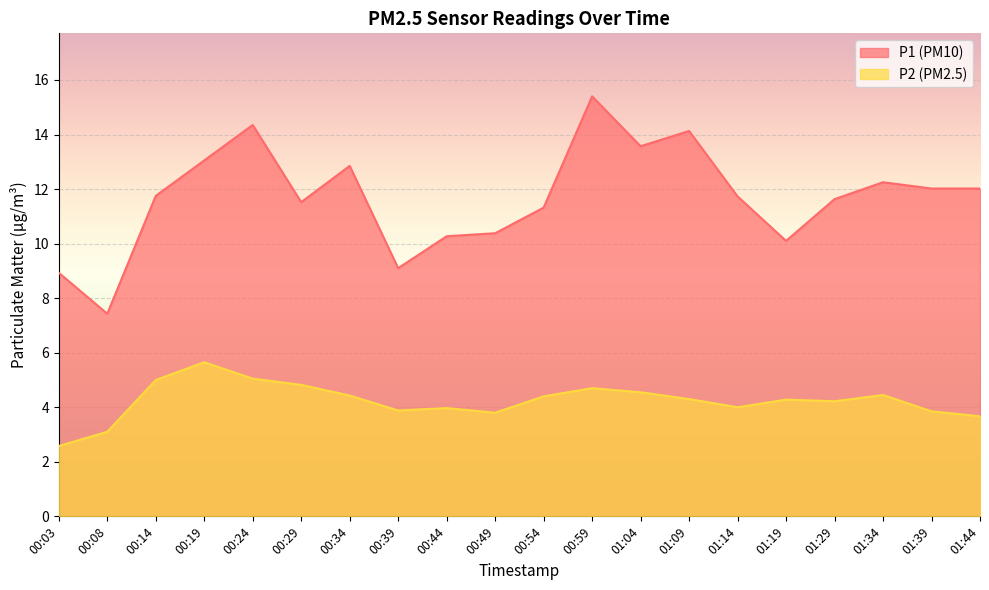

What is the value of the P1 point at the 4th from the left?

13.1